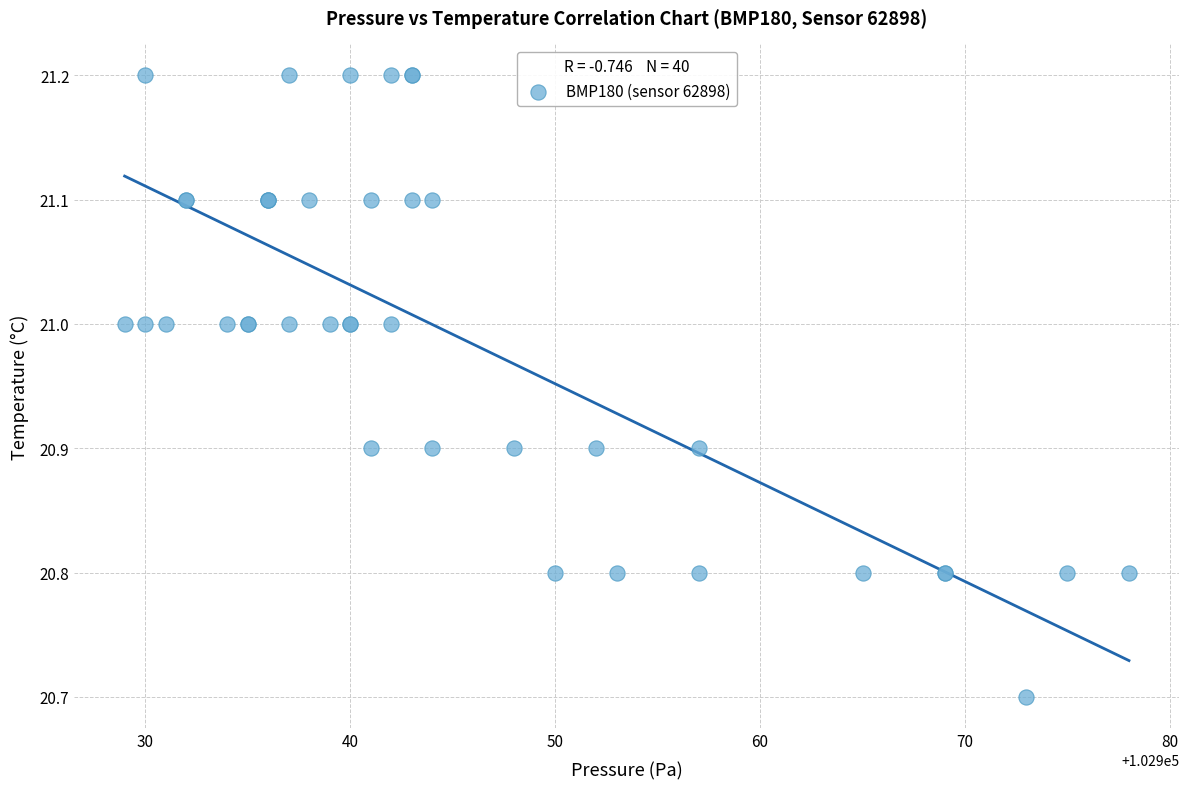

What Y value in the scatter plot is closest to 20?

20.7